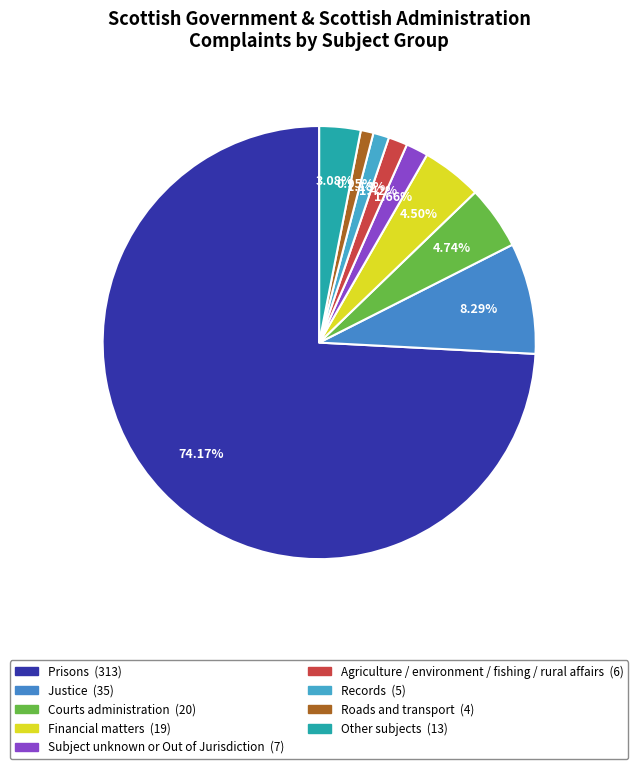

How many segments does this pie chart have?

9